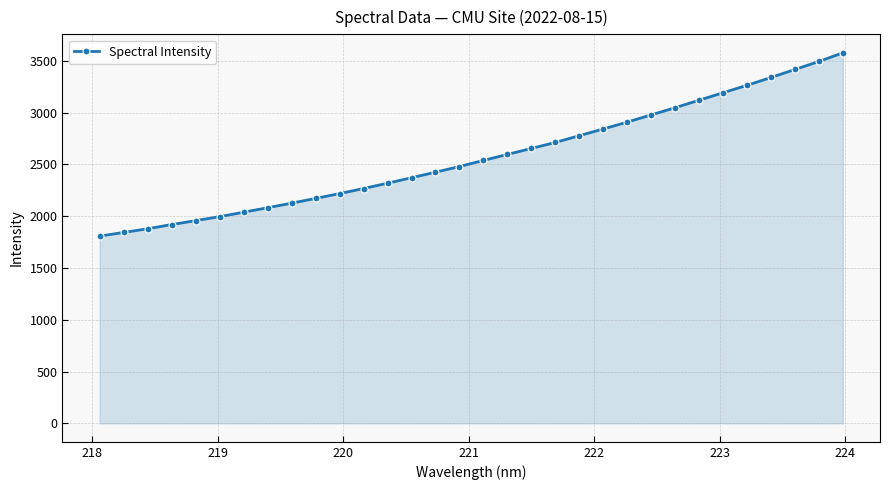

What is the sum of all values?

82345.7